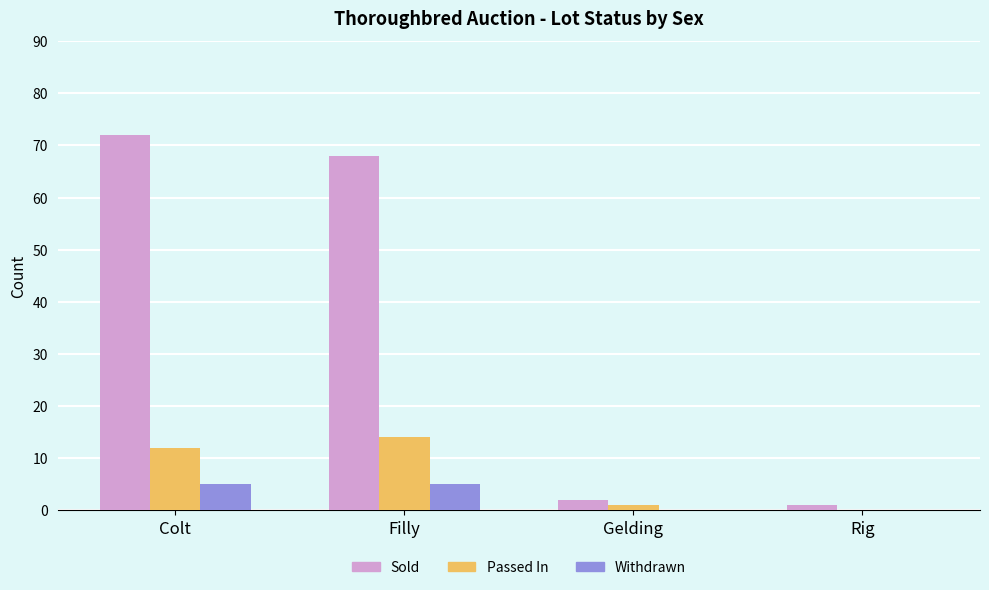

What is the sum of all Sold values?

143